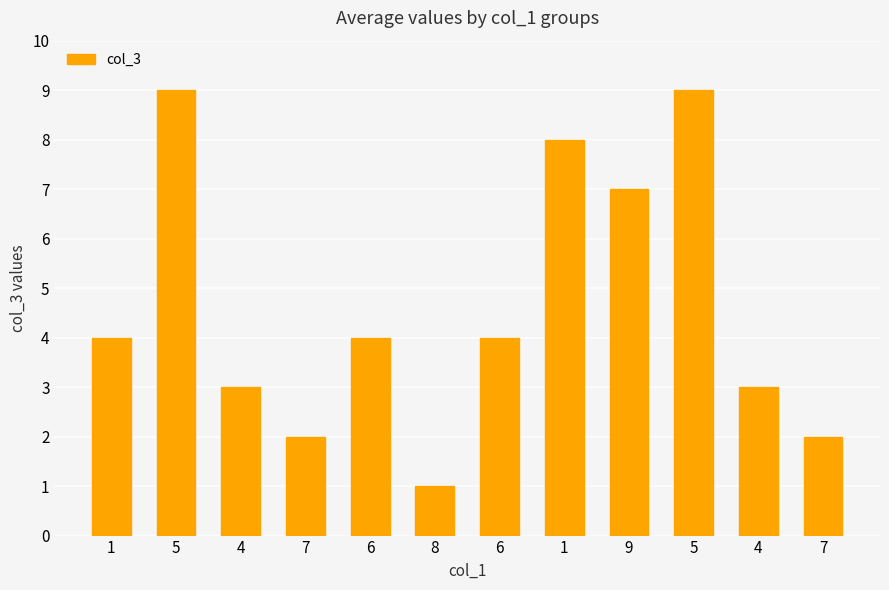

Reading left to right, what are all the values shown in this chart?

1=4	5=9	4=3	7=2	6=4	8=1	6=4	1=8	9=7	5=9	4=3	7=2